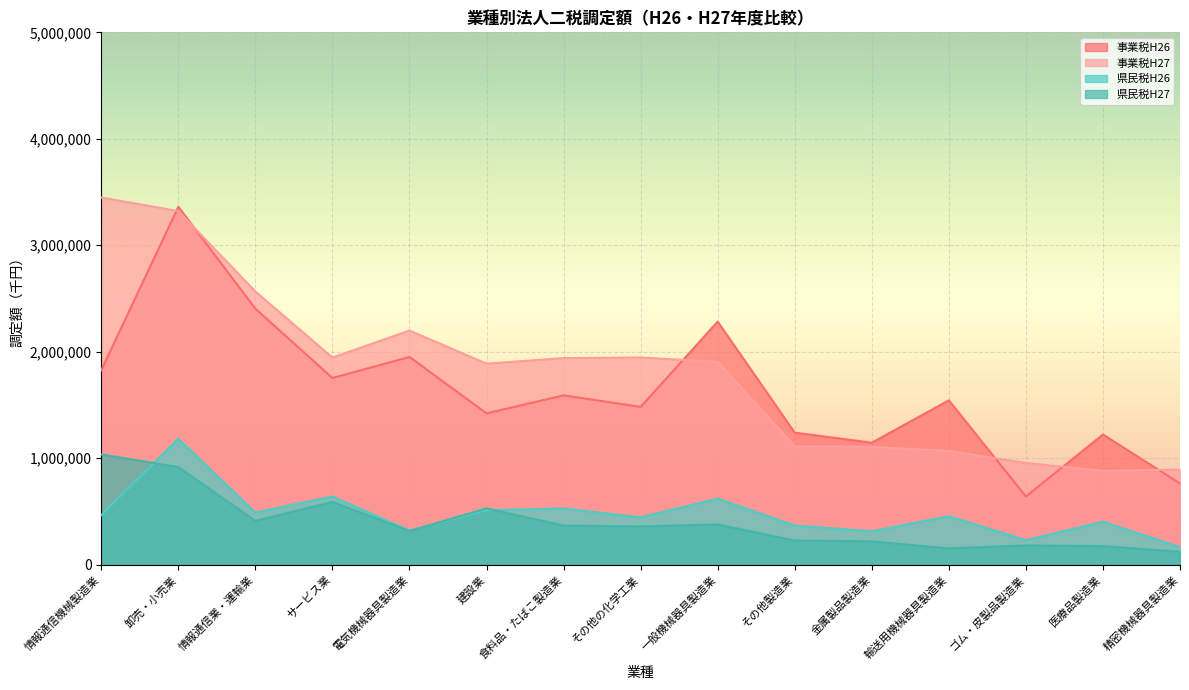

What is the maximum value shown in the chart?

3448672